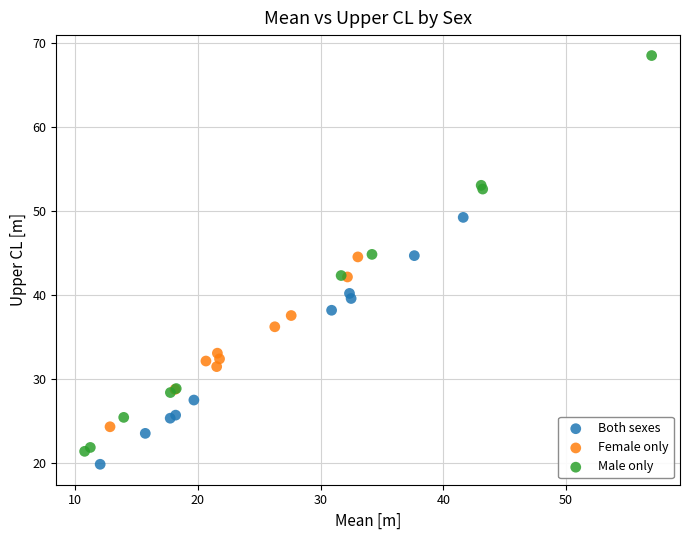

Which series contains the lowest Y value?

Both sexes